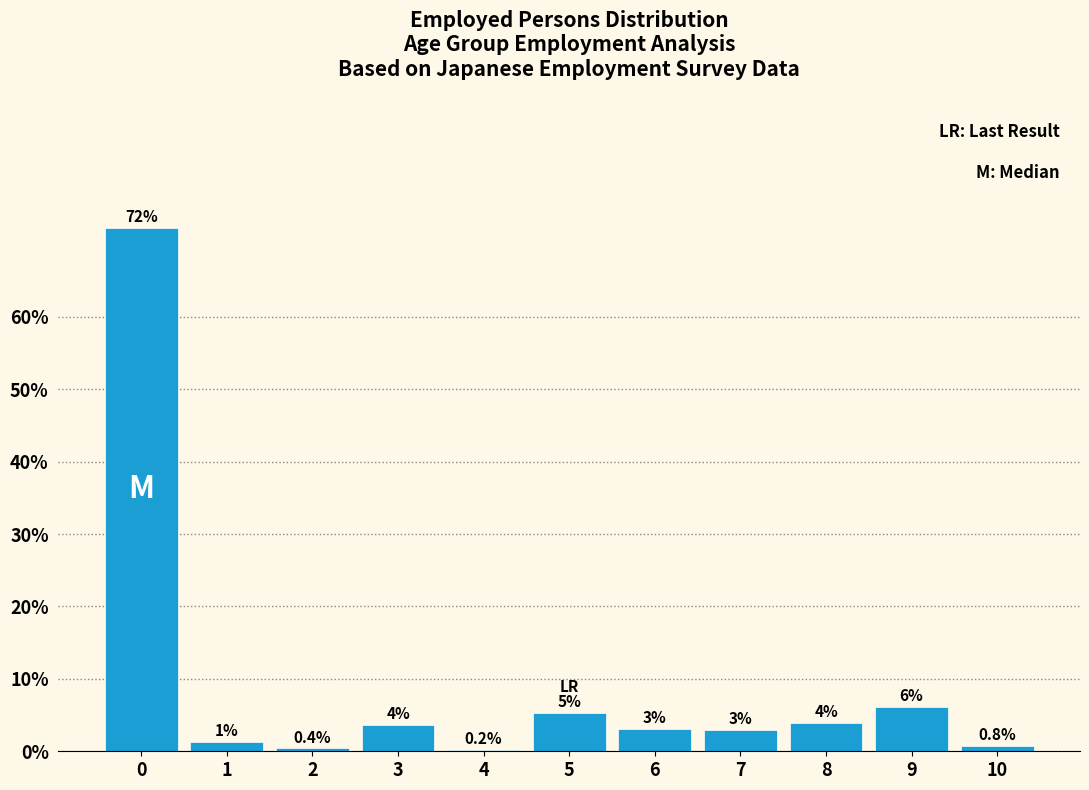

Is it true that the value at 10 is 0.8?

True